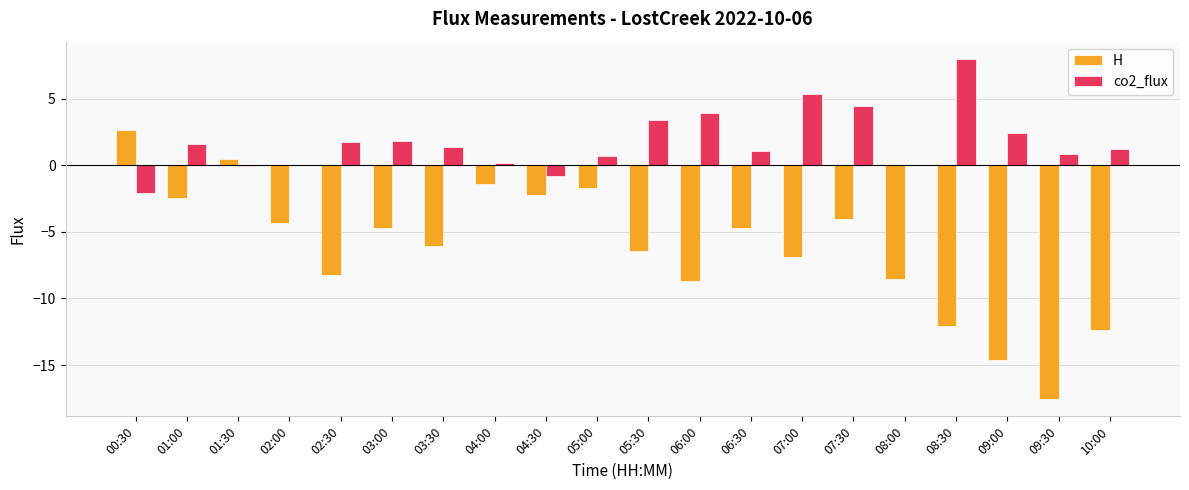

Is the value of H at 04:00 greater than the value of co2_flux at 10:00?

No